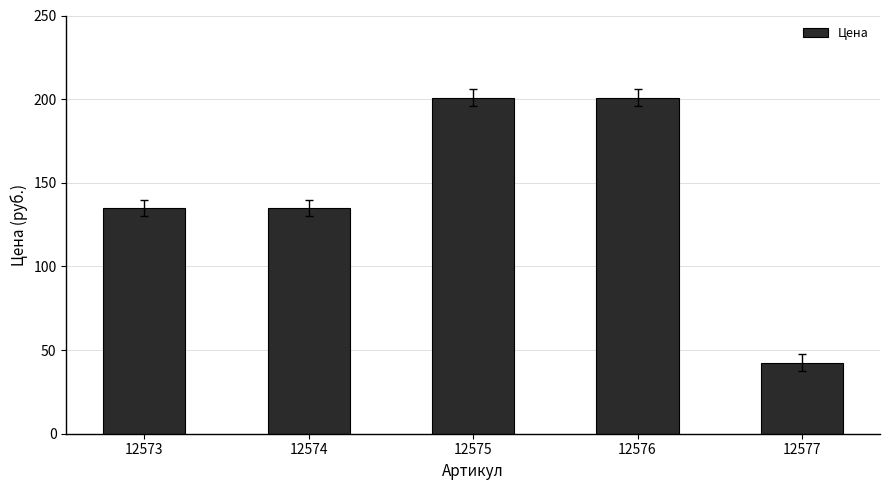

How many bars are there in total?

5